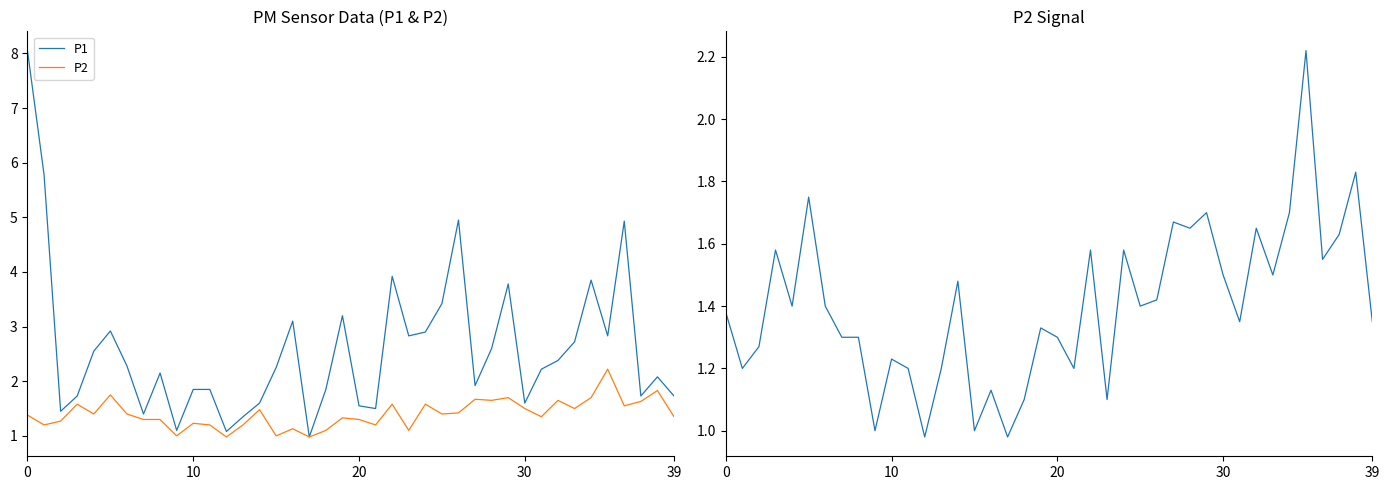

What is the label of the 3rd point from the left?

20